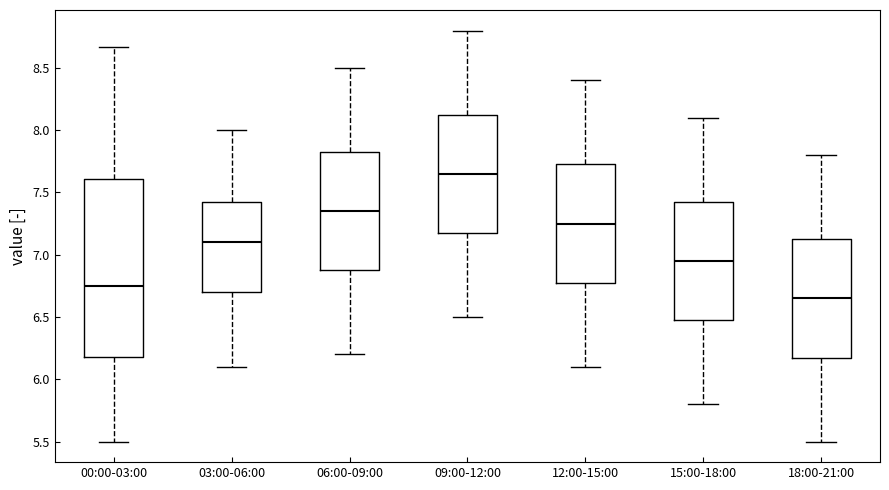

Comparing the boxes themselves (not the whiskers), which one is the tallest?

00:00-03:00